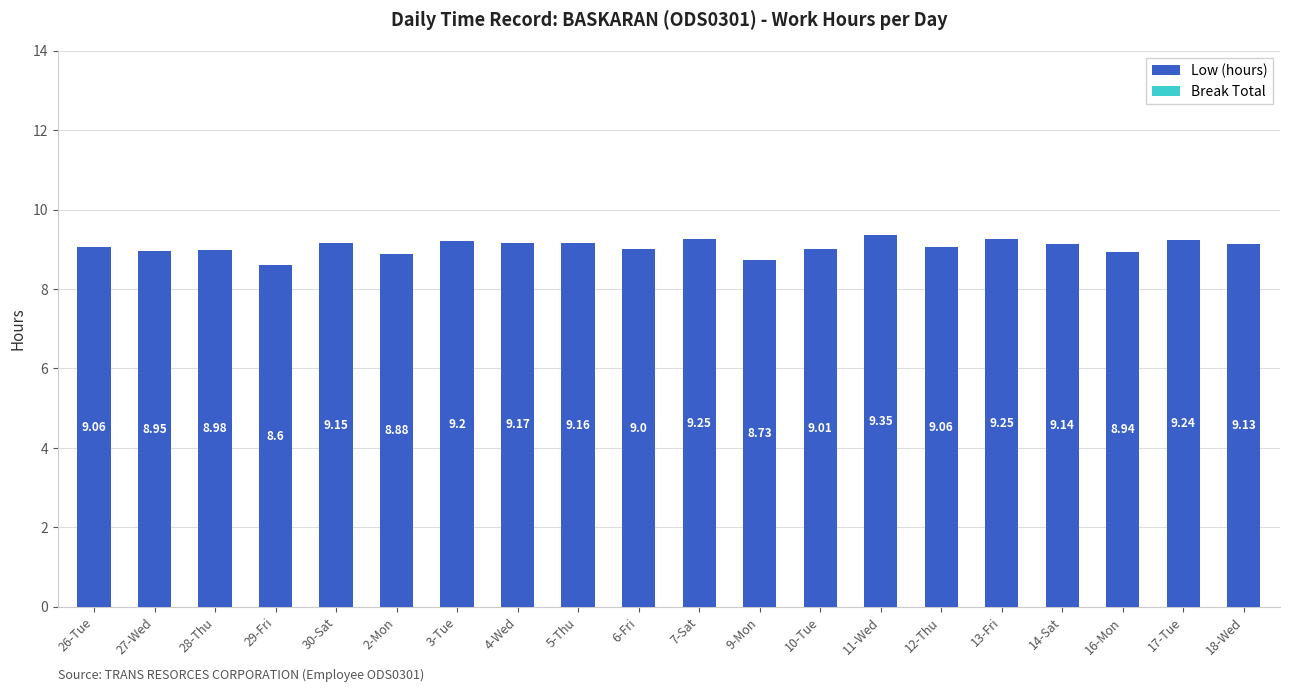

What is the label of the 4th bar from the right?

14-Sat